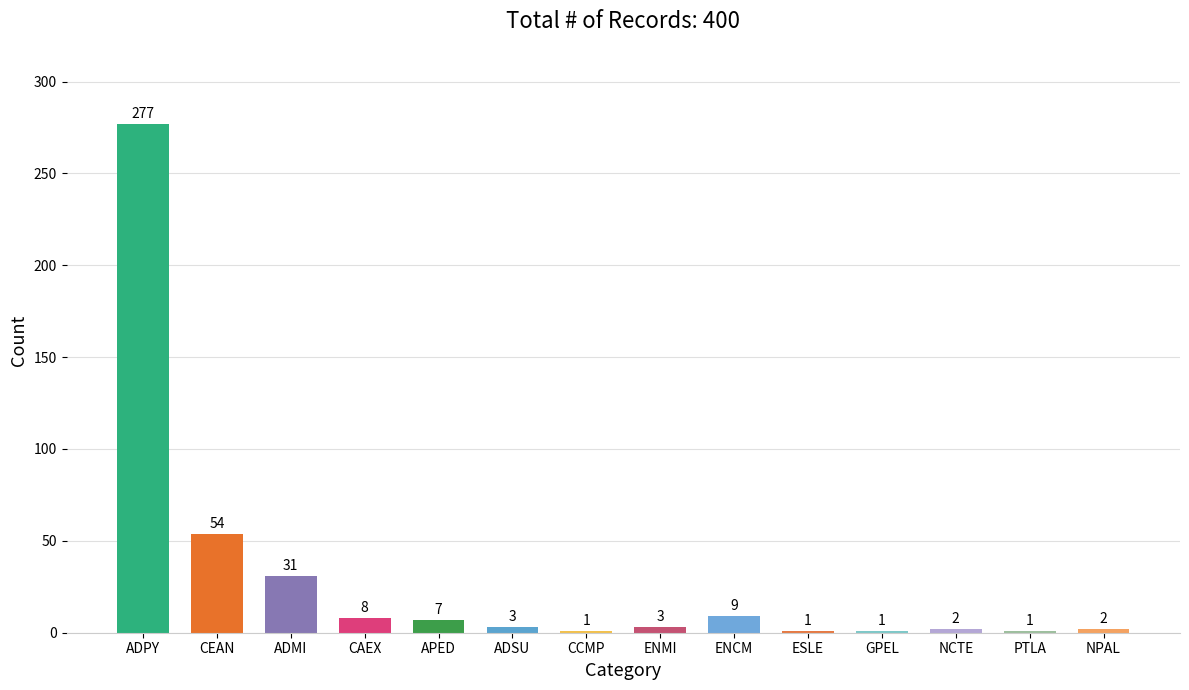

Reading left to right, transcribe all the data shown in this chart.

ADPY=277	CEAN=54	ADMI=31	CAEX=8	APED=7	ADSU=3	CCMP=1	ENMI=3	ENCM=9	ESLE=1	GPEL=1	NCTE=2	PTLA=1	NPAL=2